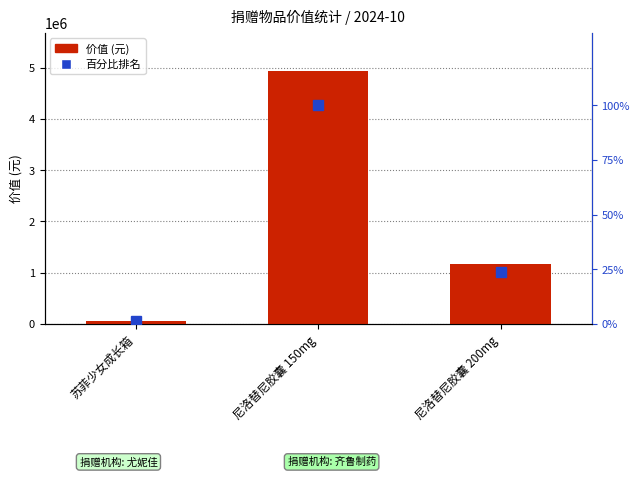

Where does the 价值 (元) series first go above 1164651?

尼洛替尼胶囊 150mg